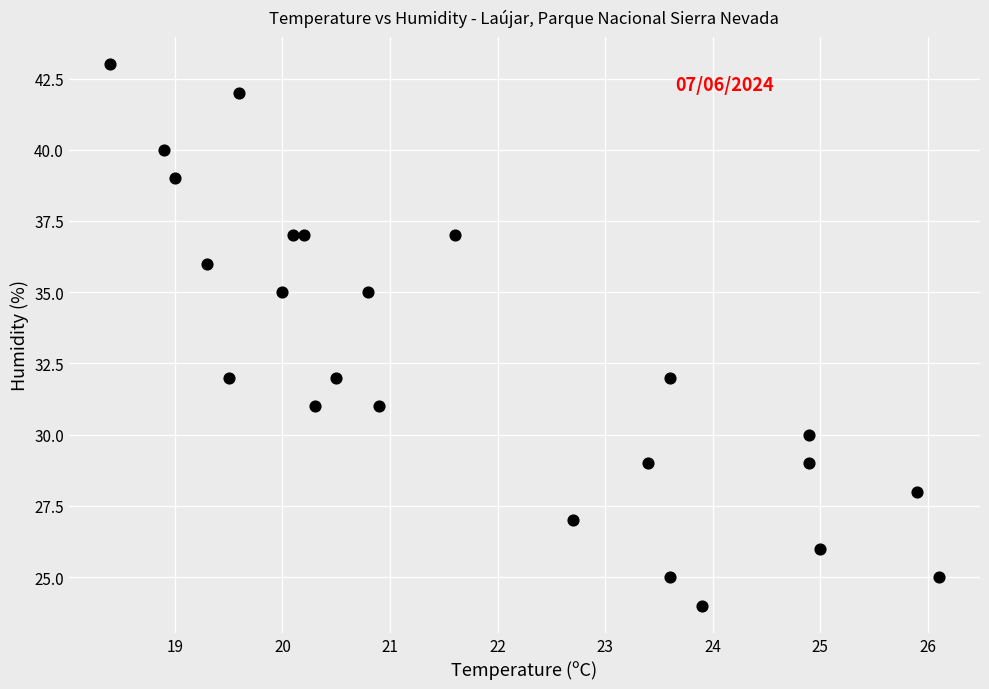

What is the range of Y values (max minus min)?

19